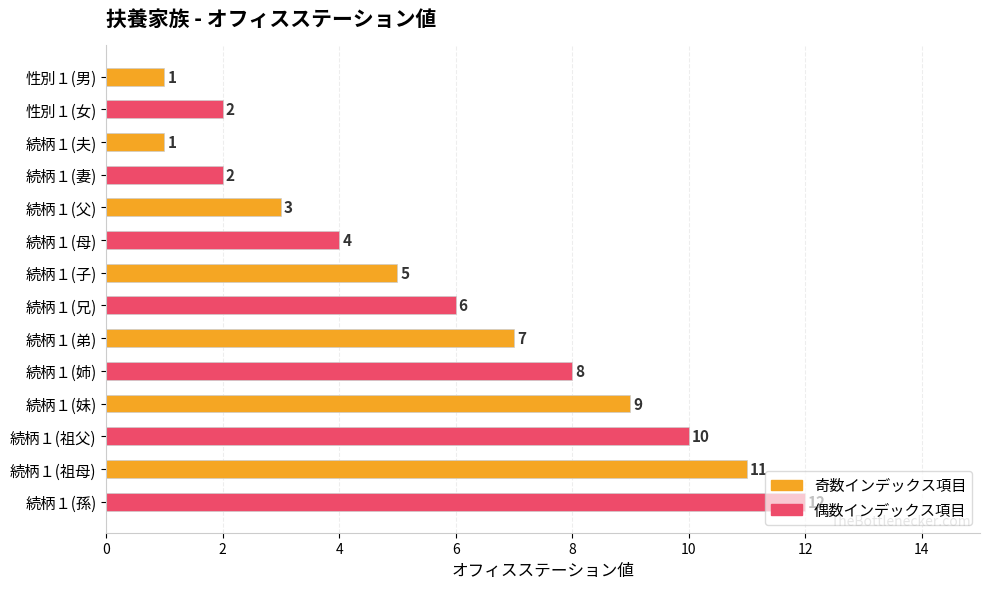

What is the change in value from 続柄１(母) to 続柄１(子)?

+1